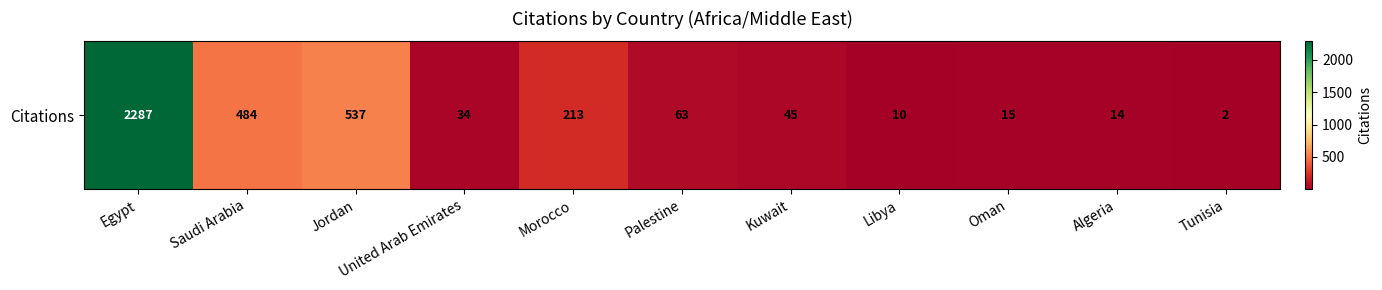

What is the change in value from Kuwait to Libya?

-35